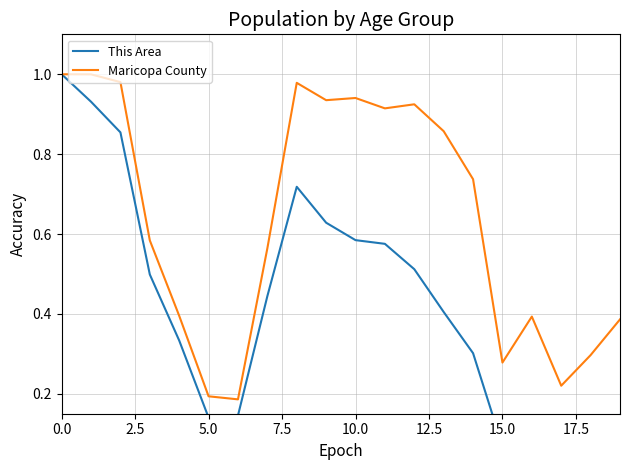

Does the chart display data point markers on the line(s)?

No